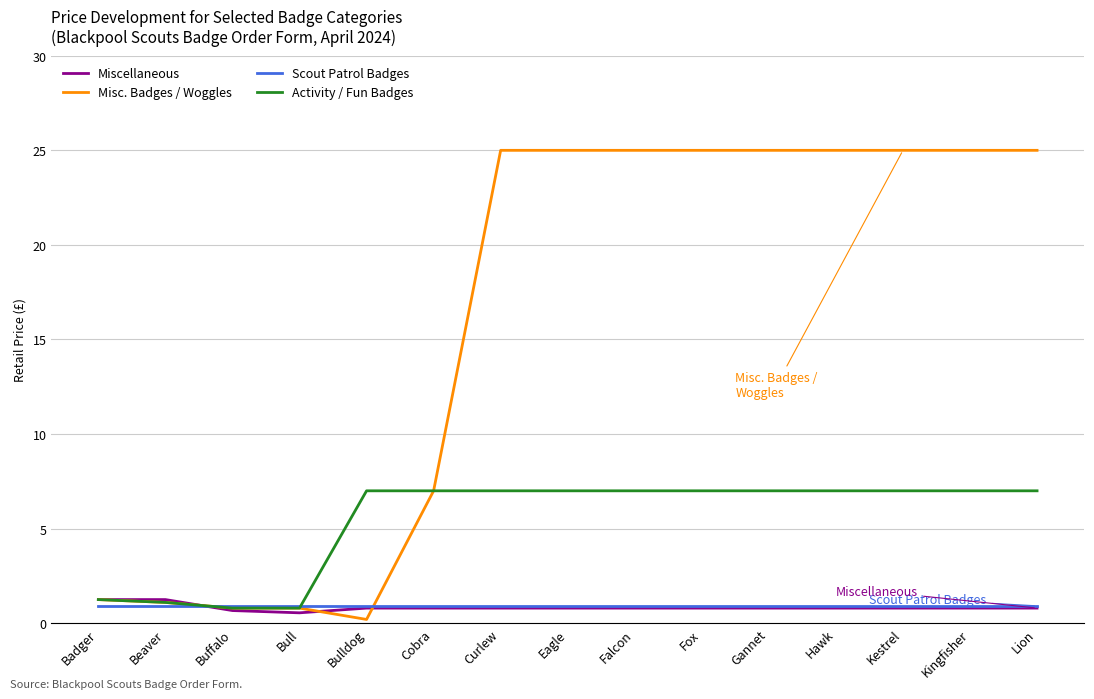

Count the Miscellaneous values in the range 0 to 1.

13